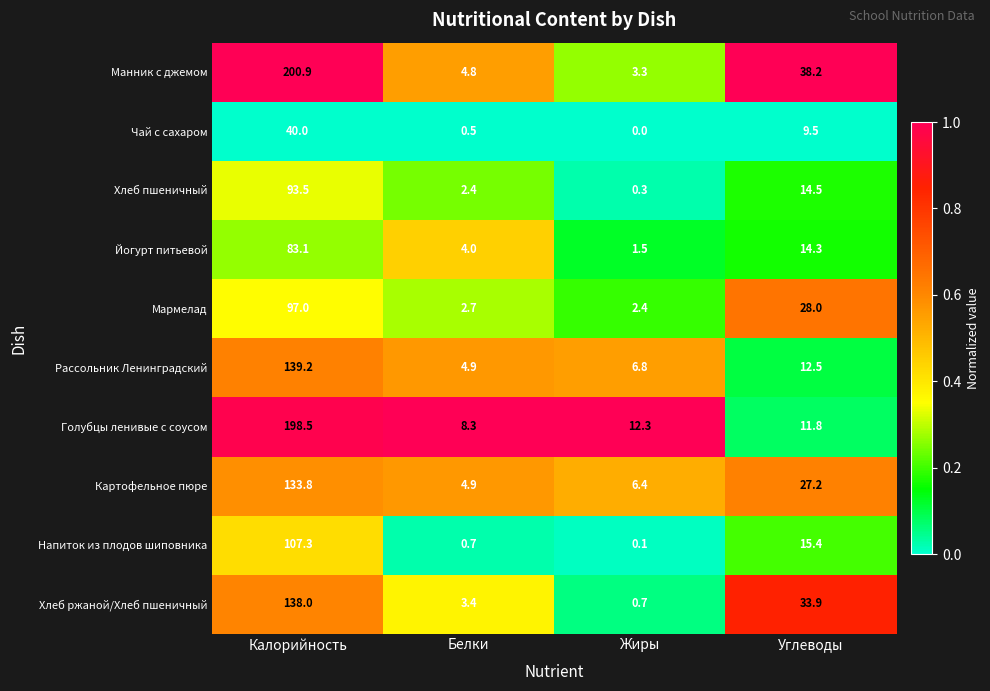

What is the sum of all Мармелад values?

130.1